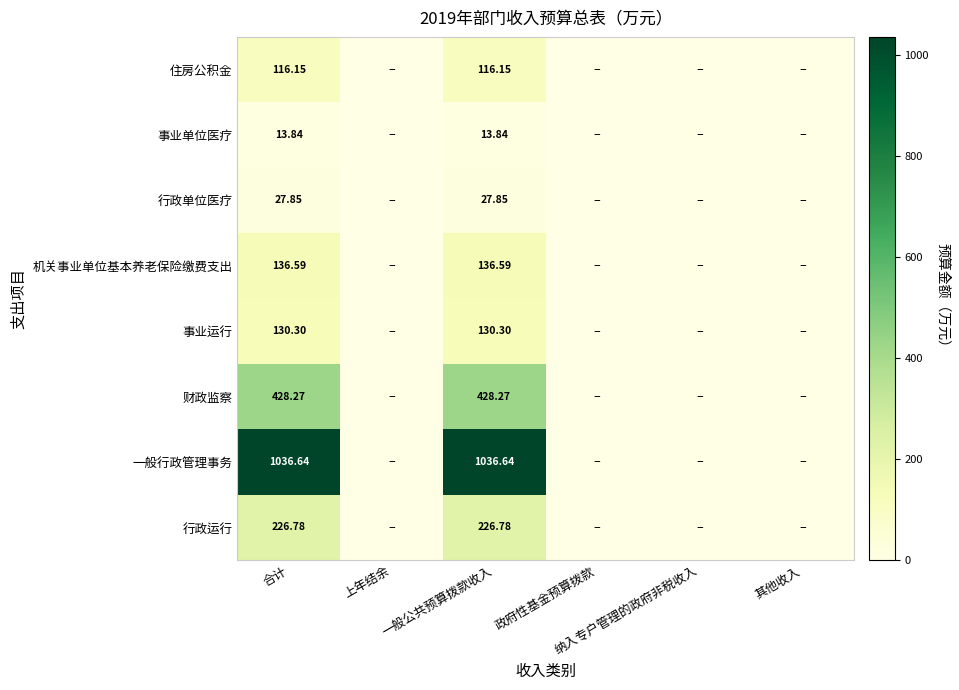

How many positive values does the 事业运行 series have?

2